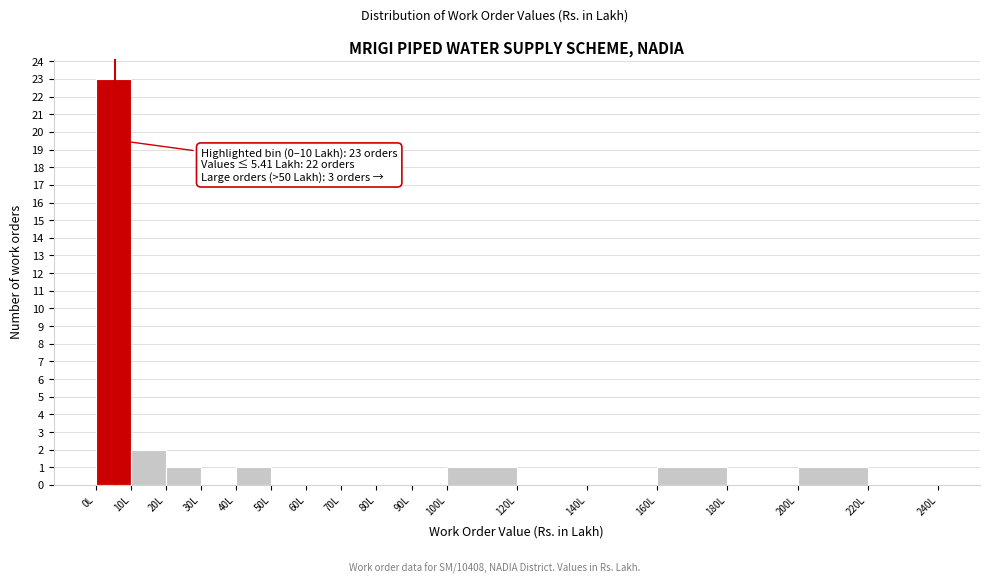

Which range on the x-axis has the tallest bar?

0 to 10